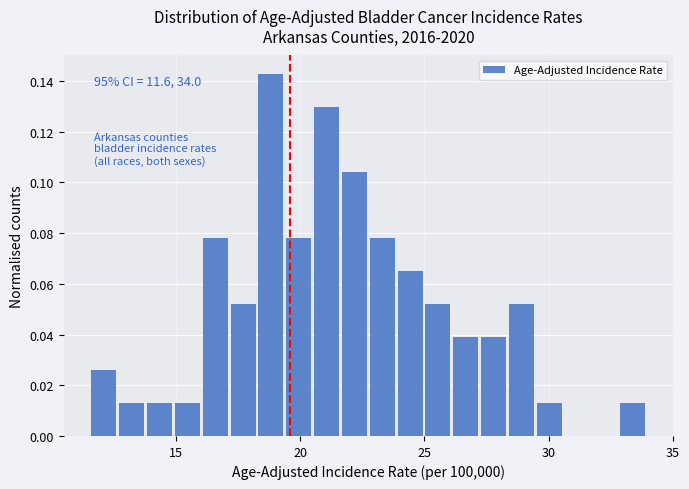

Read against the x-axis, roughly where is the centre of the tallest bar?

19.0